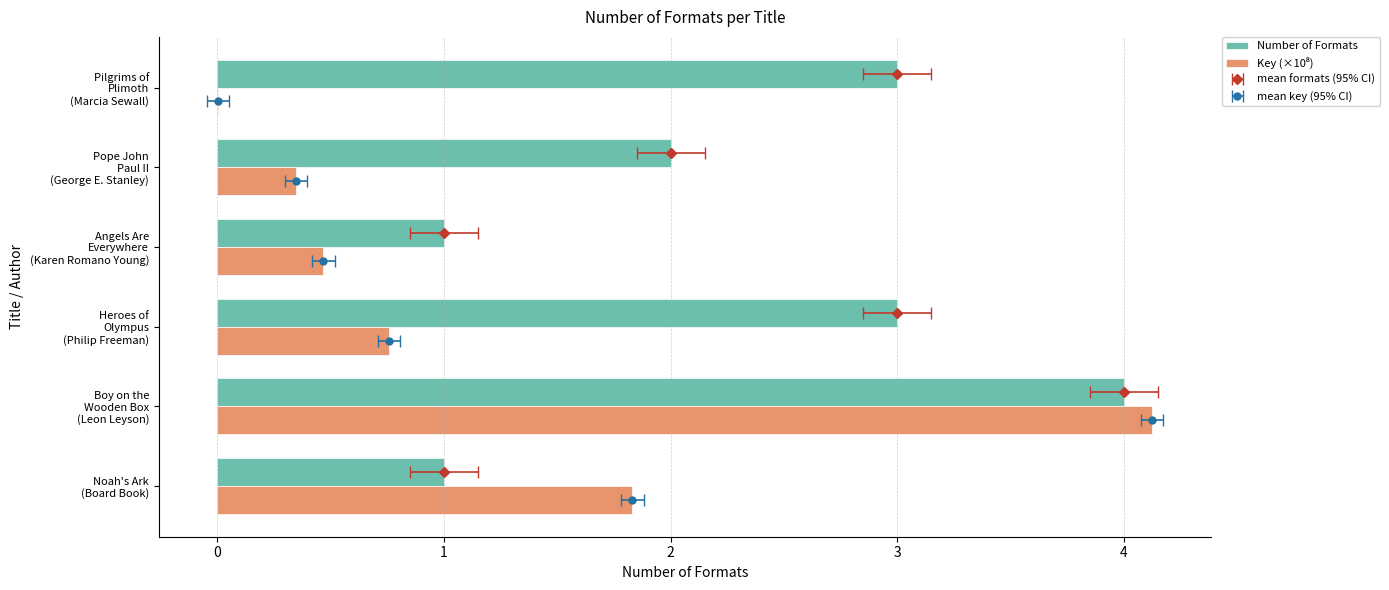

How many bars are there in total?

12